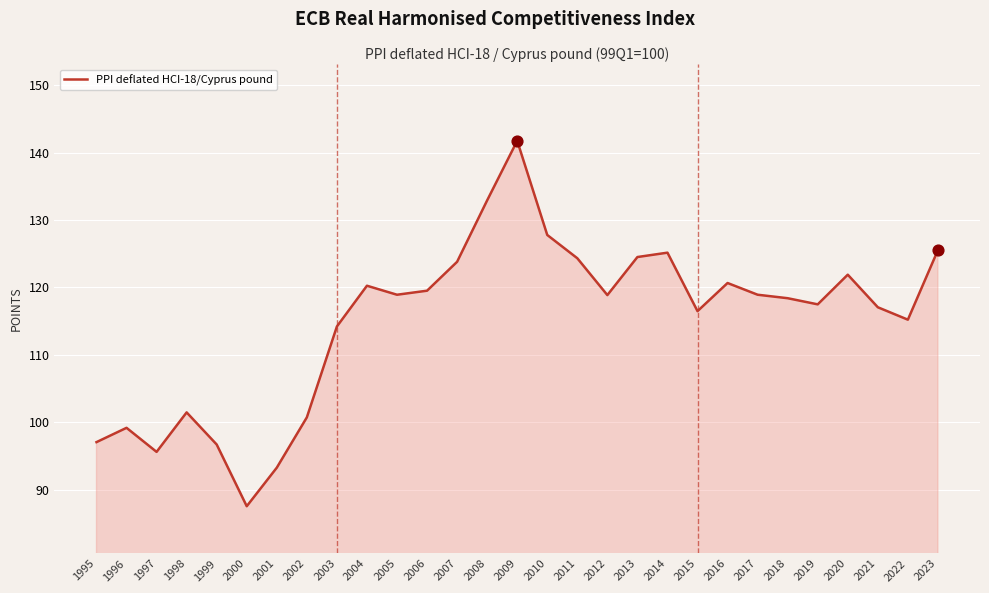

Between 2003 and 1999, which is larger?

2003